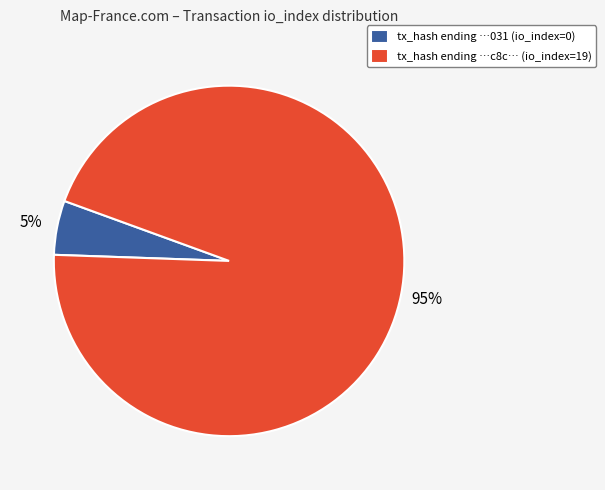

Count the number of slices in the pie.

2